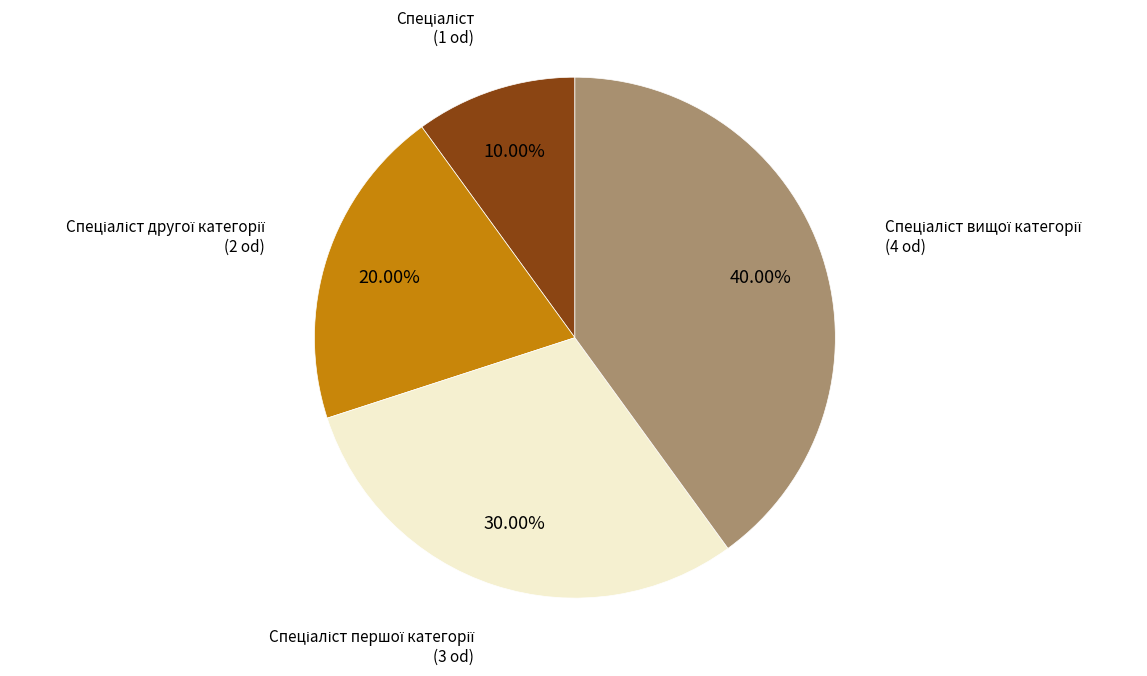

Is there any slice that represents more than half of the pie?

No